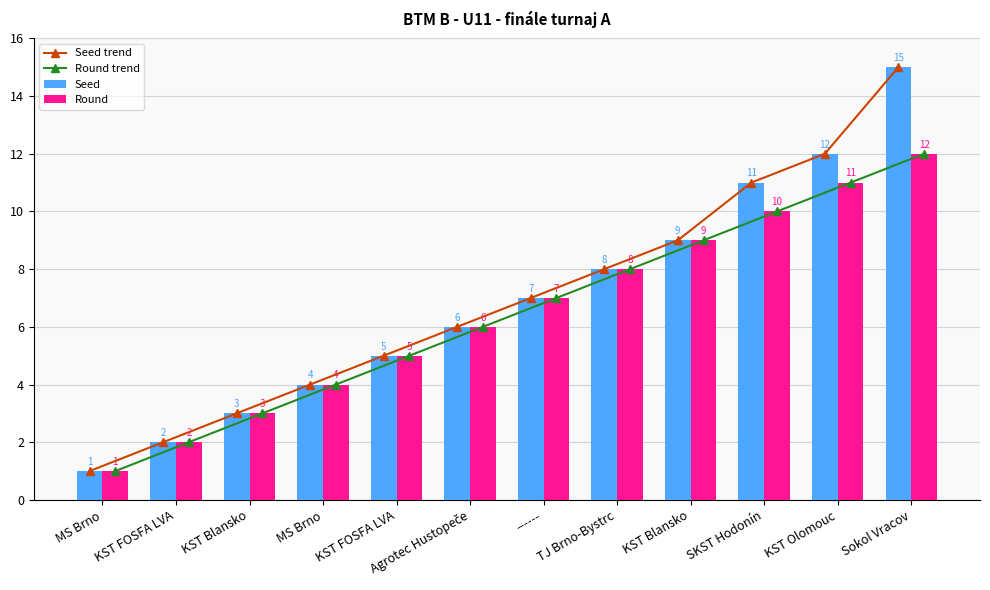

What is the sum of all Round values?

78